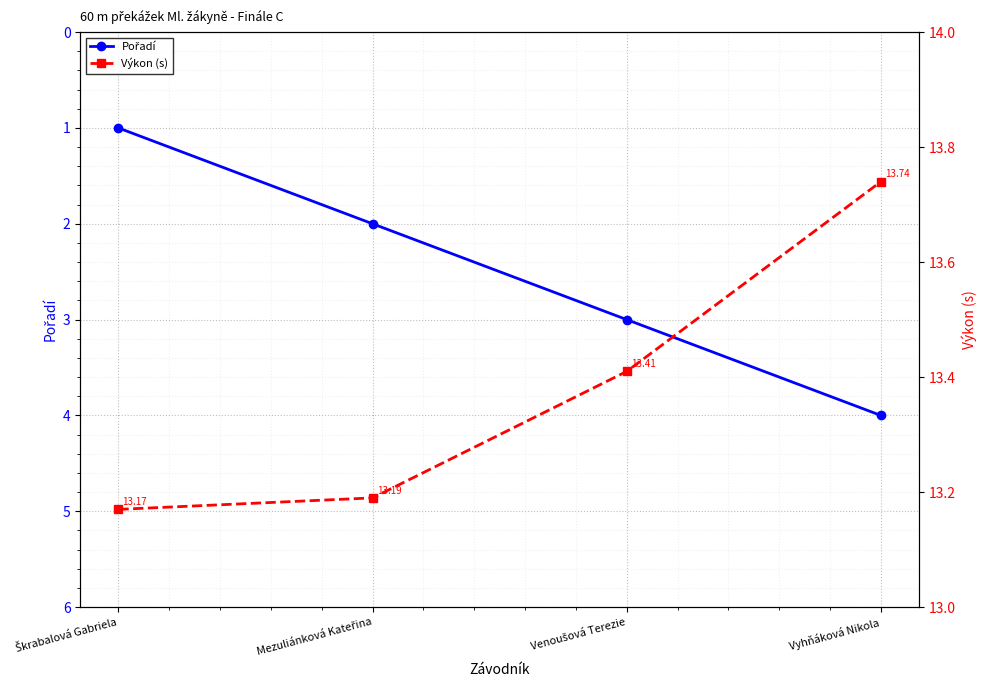

Reading left to right, extract all data points from this chart.

Pořadí: Škrabalová Gabriela=1.0	Mezuliánková Kateřina=2.0	Venoušová Terezie=3.0	Vyhňáková Nikola=4.0
Výkon (s): Škrabalová Gabriela=13.2	Mezuliánková Kateřina=13.2	Venoušová Terezie=13.4	Vyhňáková Nikola=13.7